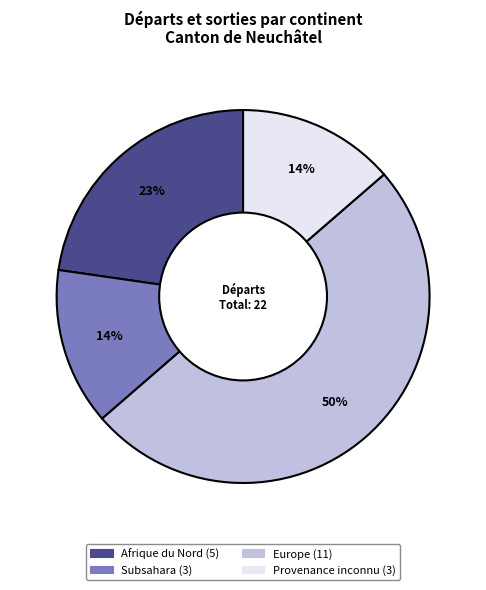

To the nearest percent, what is the average slice percentage?

25%